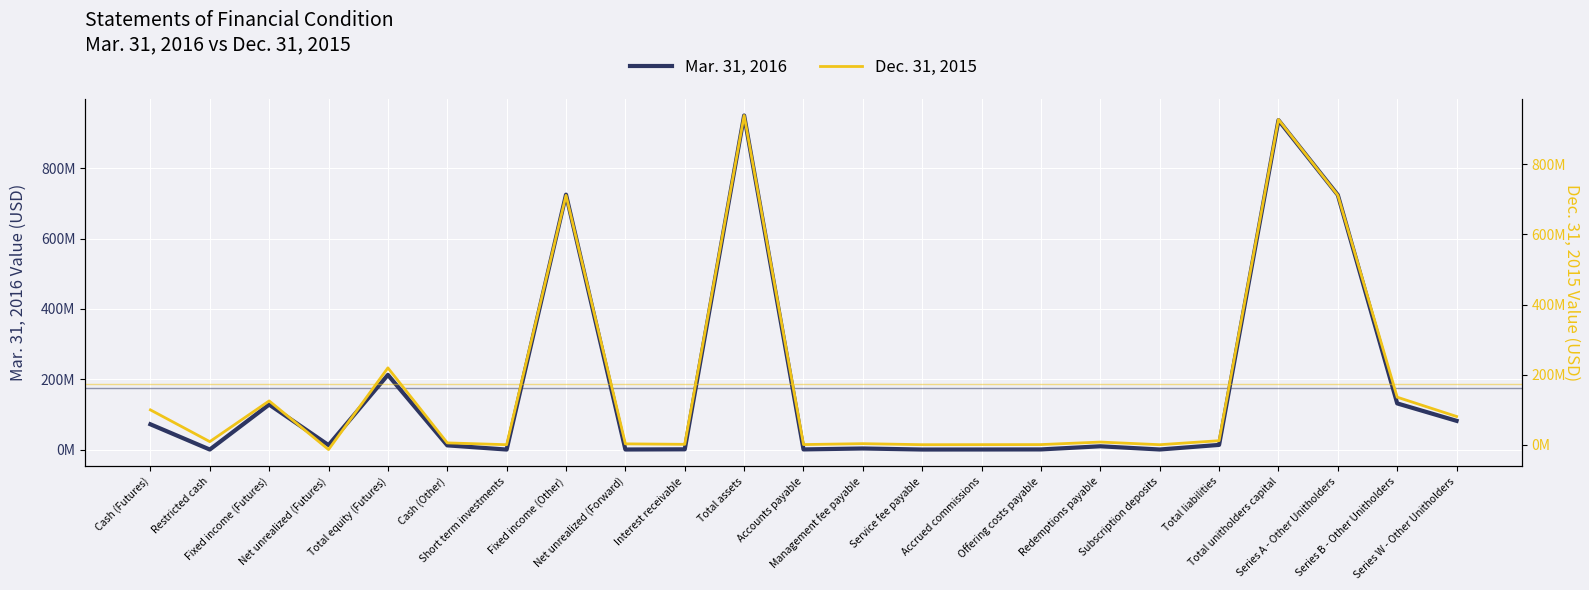

Is the value of Mar. 31, 2016 at Subscription deposits greater than the value of Dec. 31, 2015 at Series W - Other Unitholders?

No